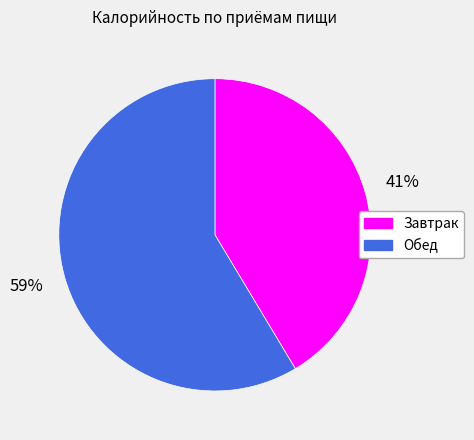

Is there a majority slice in this chart?

Yes